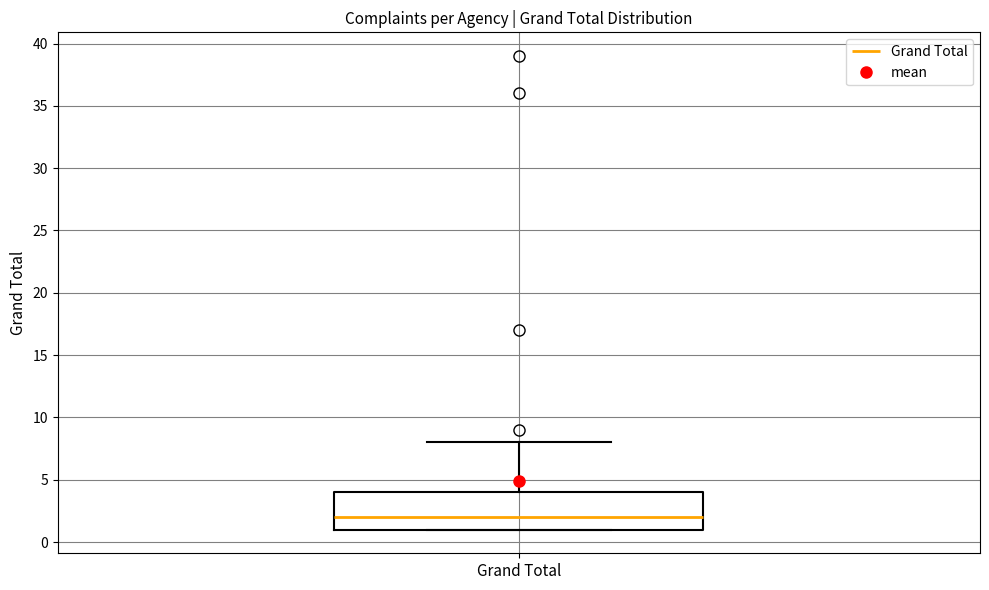

Transcribe this box plot: give where the median line is, the range the box spans, and where the two whiskers end, as read against the y-axis. The values are not printed on the chart, so give them approximately, as read against the axis.

median 2, box 1 to 4, whiskers 1 to 8